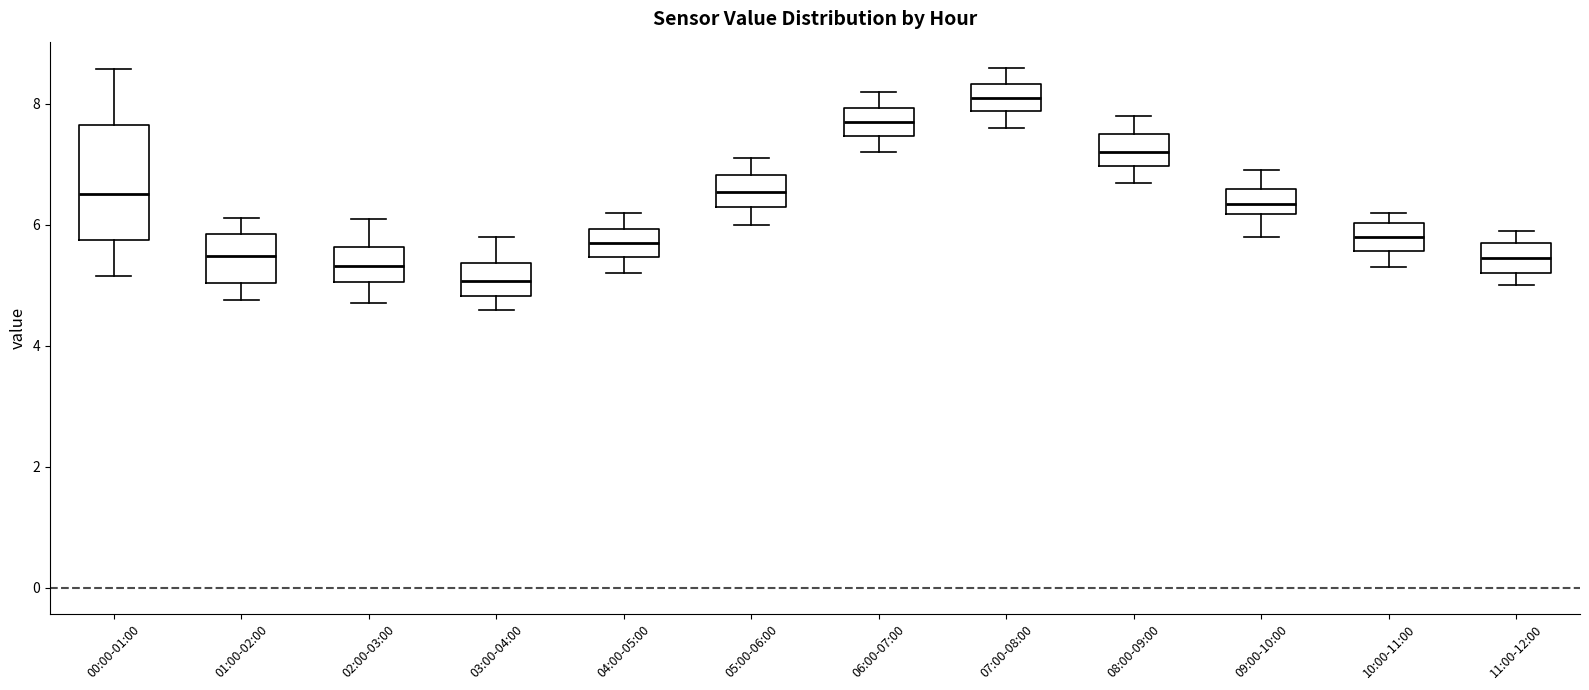

Reading left to right, read every box against the y-axis: the position of its median line, the range the box covers, and the ends of its whiskers. The values are not printed on the chart, so give them approximately, as read against the axis.

00:00-01:00: median 6.6, box 5.8 to 7.6, whiskers 5.2 to 8.6
01:00-02:00: median 5.4, box 5.0 to 5.8, whiskers 4.8 to 6.2
02:00-03:00: median 5.4, box 5.0 to 5.6, whiskers 4.8 to 6.2
03:00-04:00: median 5.0, box 4.8 to 5.4, whiskers 4.6 to 5.8
04:00-05:00: median 5.8, box 5.4 to 6.0, whiskers 5.2 to 6.2
05:00-06:00: median 6.6, box 6.4 to 6.8, whiskers 6.0 to 7.2
06:00-07:00: median 7.8, box 7.4 to 8.0, whiskers 7.2 to 8.2
07:00-08:00: median 8.2, box 7.8 to 8.4, whiskers 7.6 to 8.6
08:00-09:00: median 7.2, box 7.0 to 7.6, whiskers 6.8 to 7.8
09:00-10:00: median 6.4, box 6.2 to 6.6, whiskers 5.8 to 7.0
10:00-11:00: median 5.8, box 5.6 to 6.0, whiskers 5.4 to 6.2
11:00-12:00: median 5.4, box 5.2 to 5.8, whiskers 5.0 to 6.0